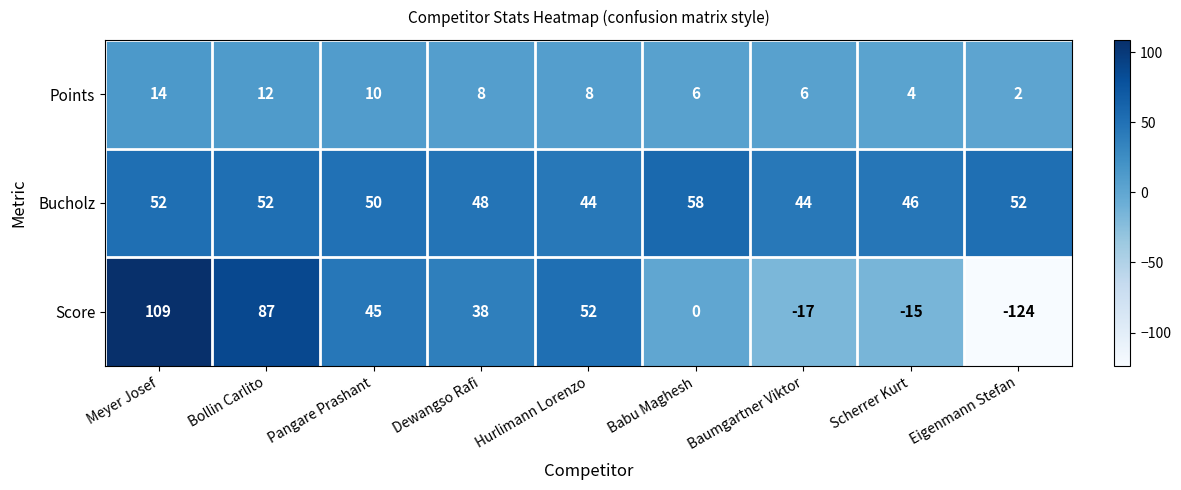

What is the difference between the Bucholz values at Babu Maghesh and Pangare Prashant?

8